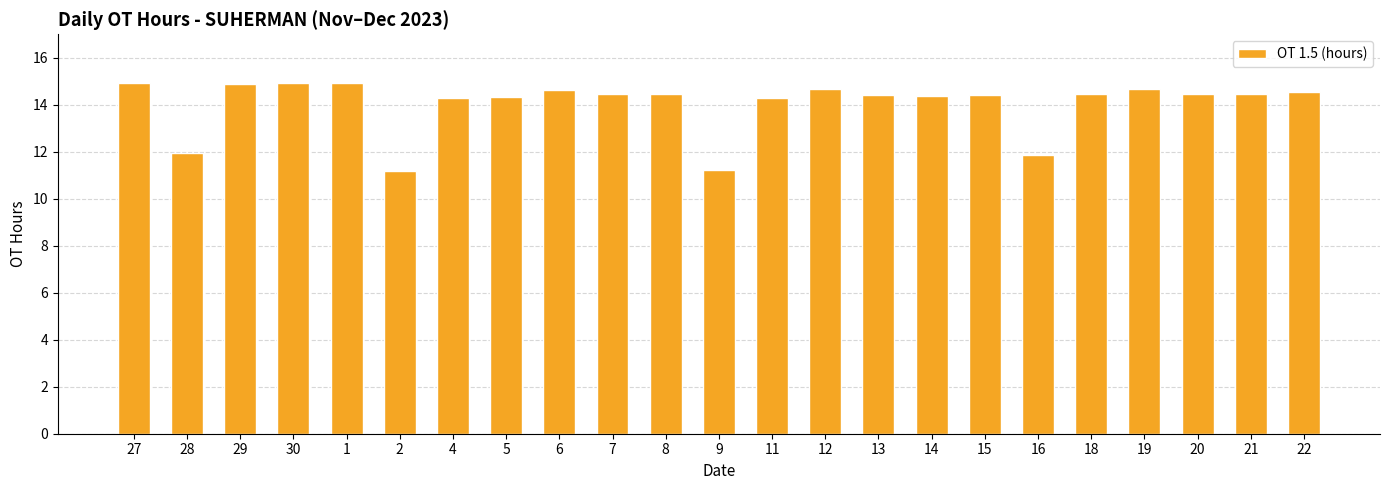

The value at 12 is 21.2. True or false?

False